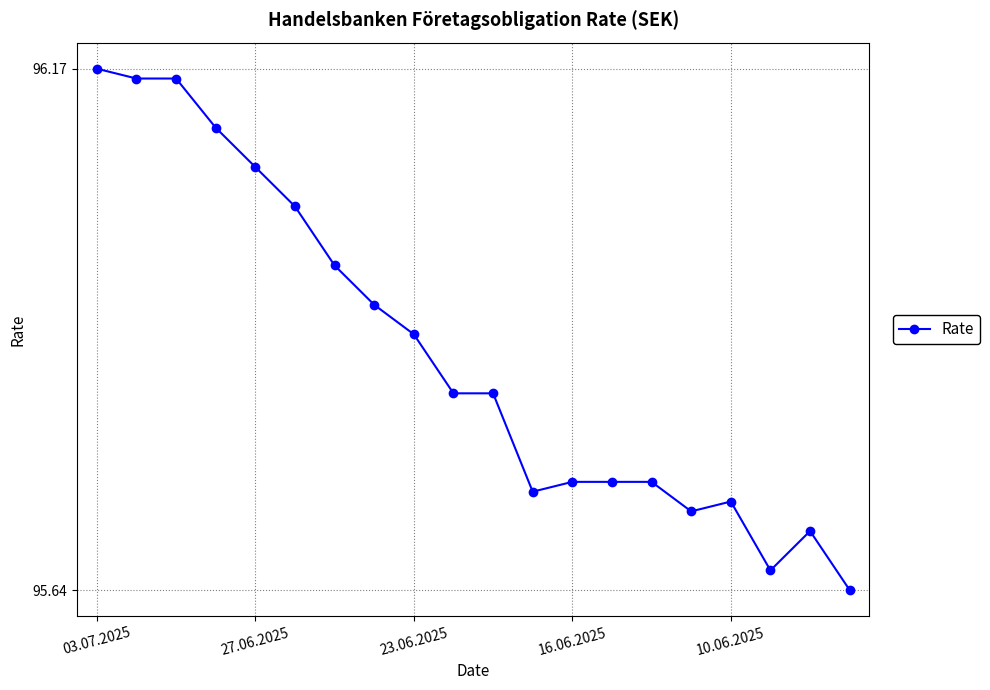

Is this an area chart (filled region under the line)?

No